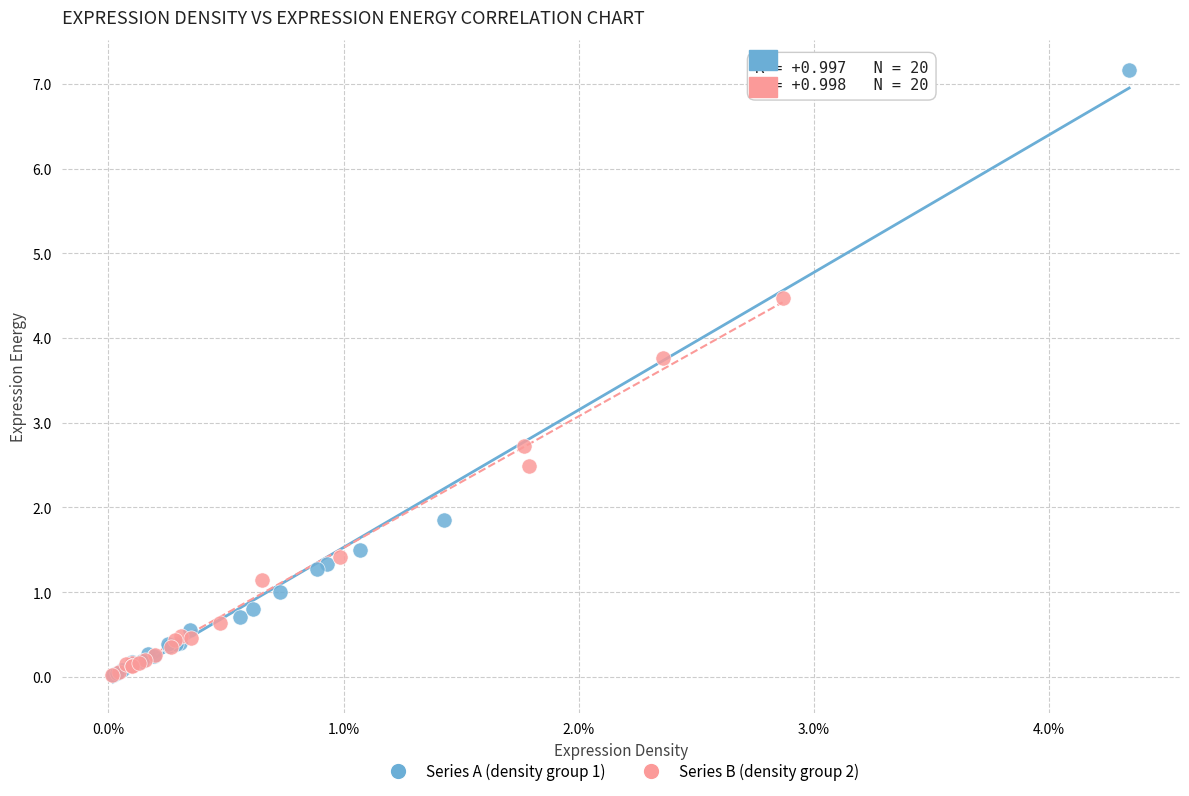

Which series contains the highest Y value?

Series A (density group 1)